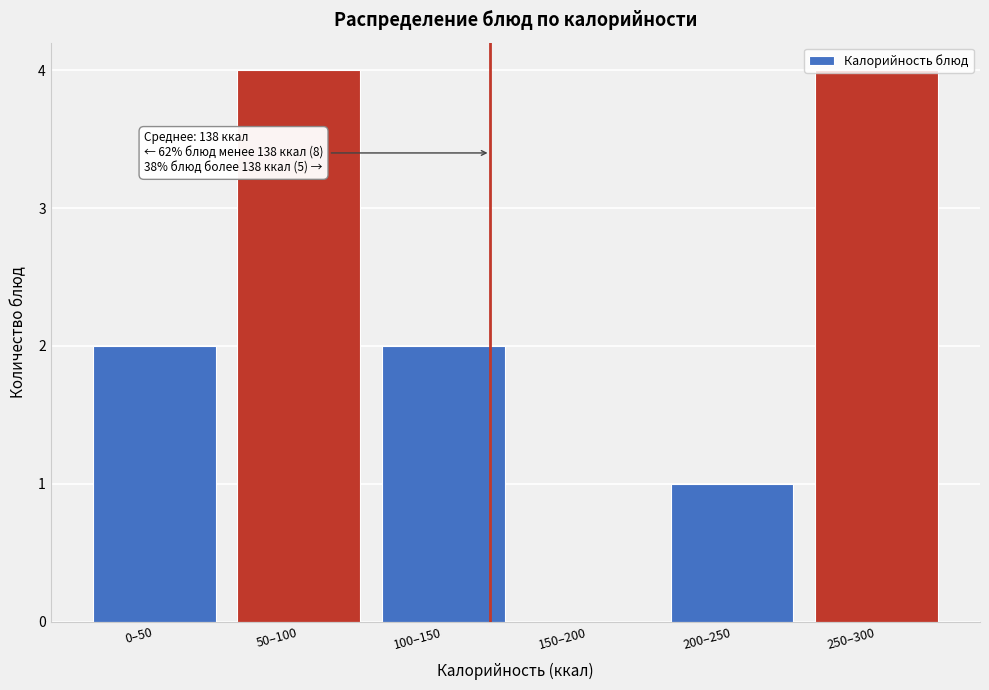

What is the greatest value displayed?

4